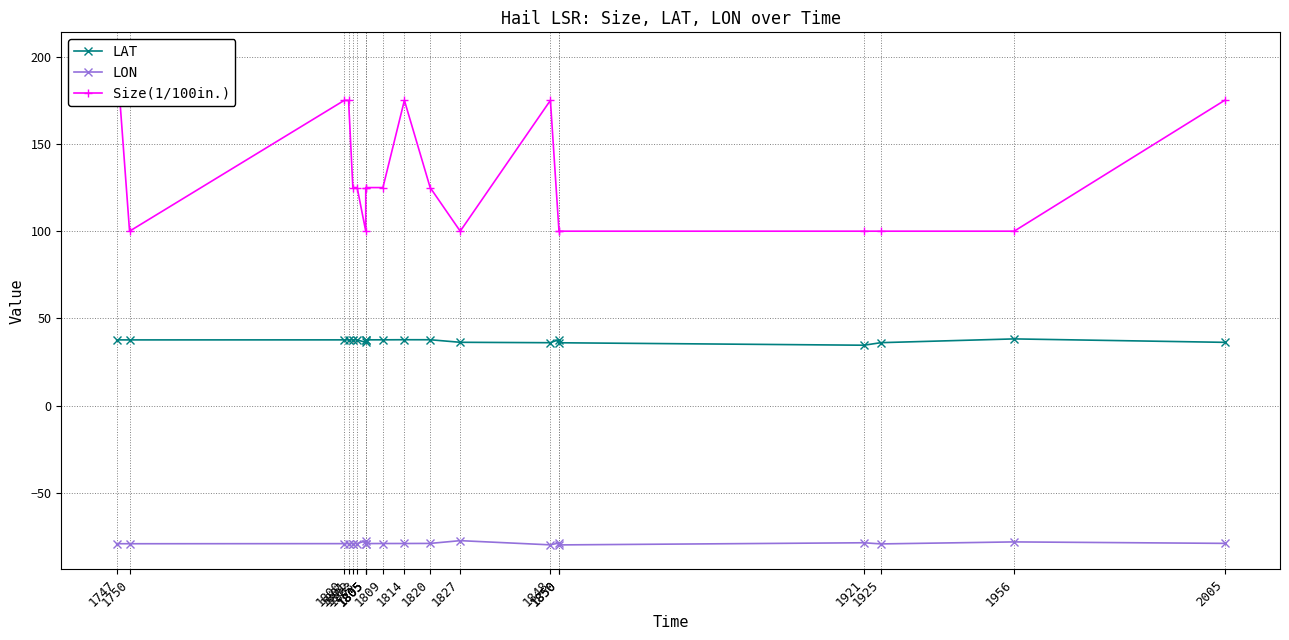

What is the value of the LON point at the 8th from the left?

-77.5